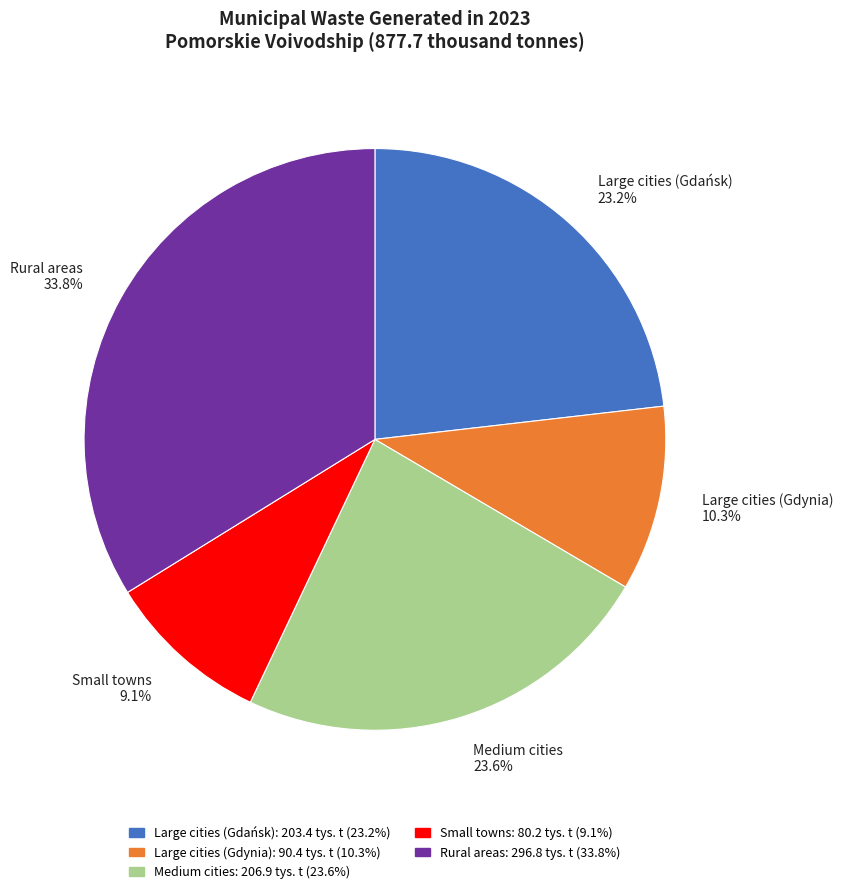

Which has a higher value, Rural areas or Large cities (Gdańsk)?

Rural areas